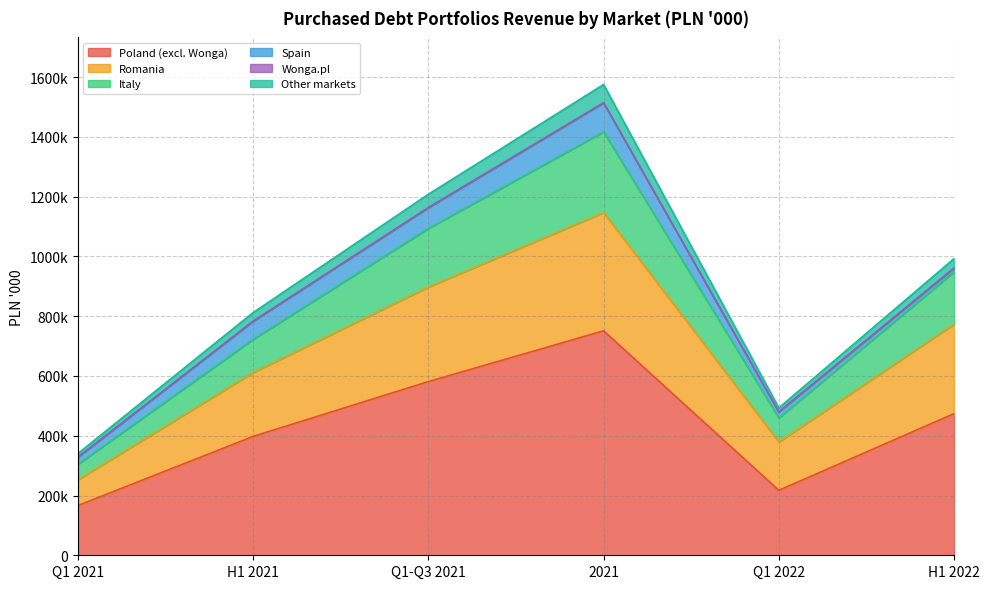

What is the label of the 5th point from the right?

H1 2021